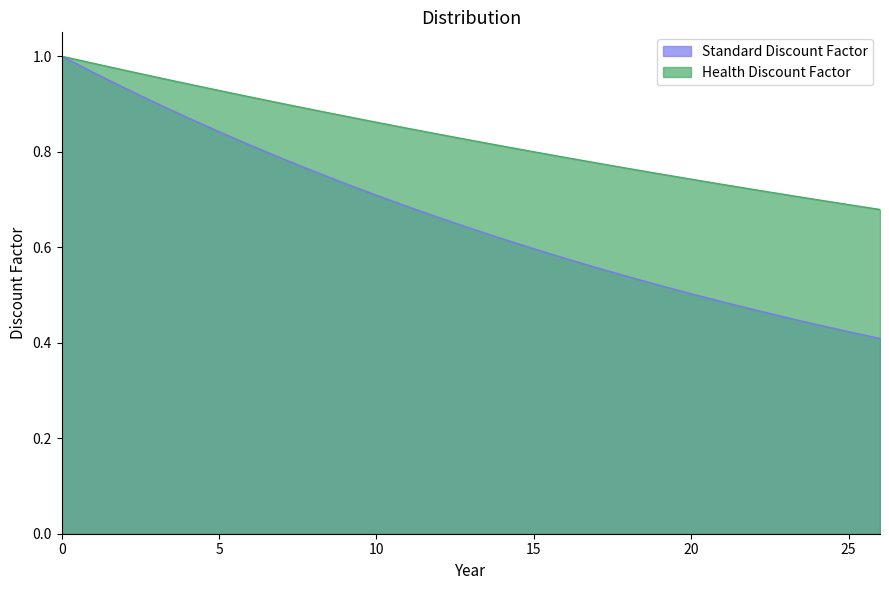

What is the difference between the highest and lowest values at 7?

0.1